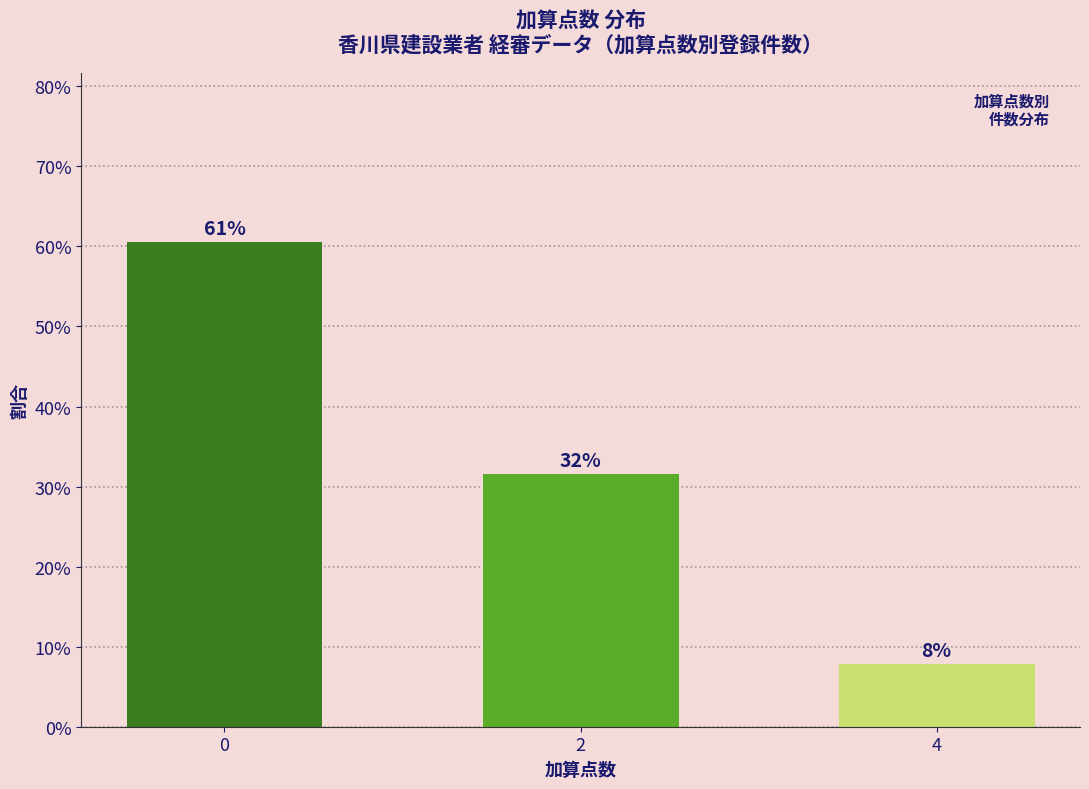

What is the sum of all values?

1.0